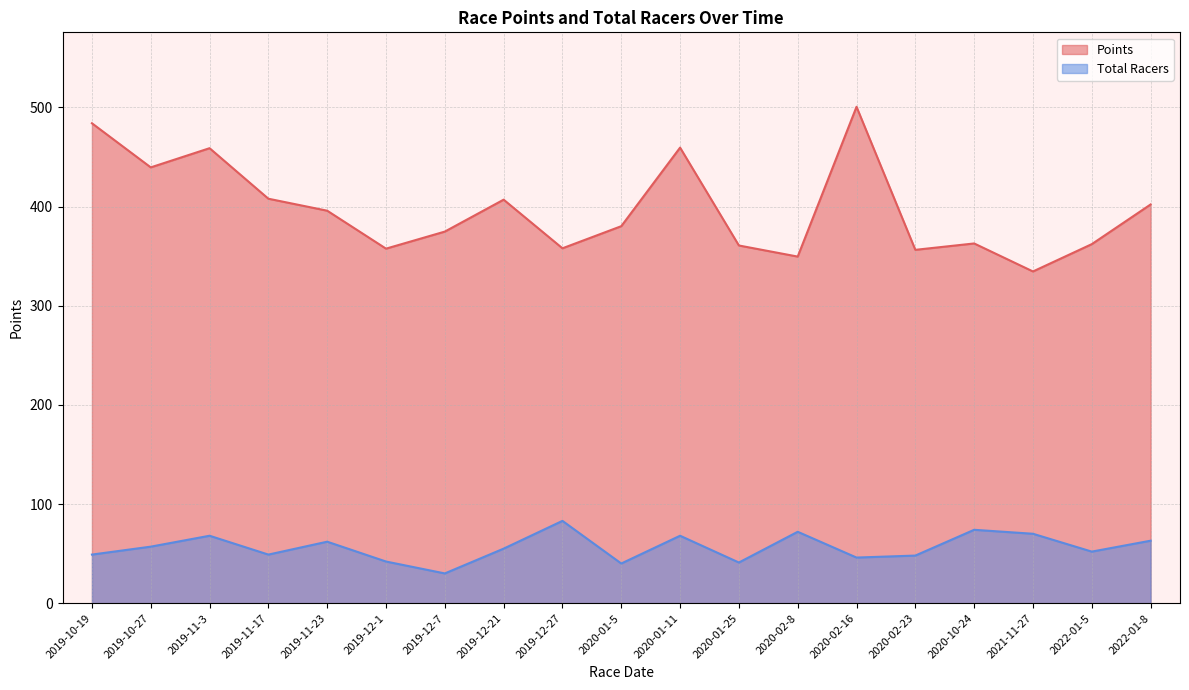

How many data points in Points are less than 380?

9